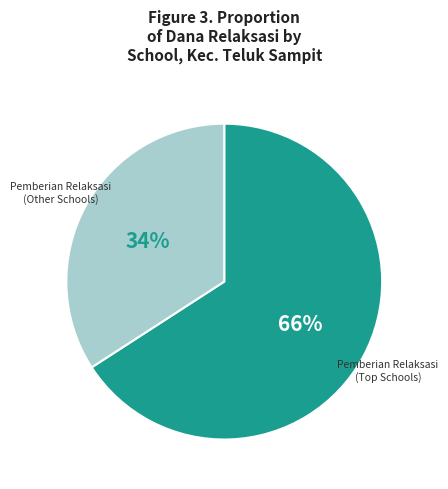

Is there a majority slice in this chart?

Yes